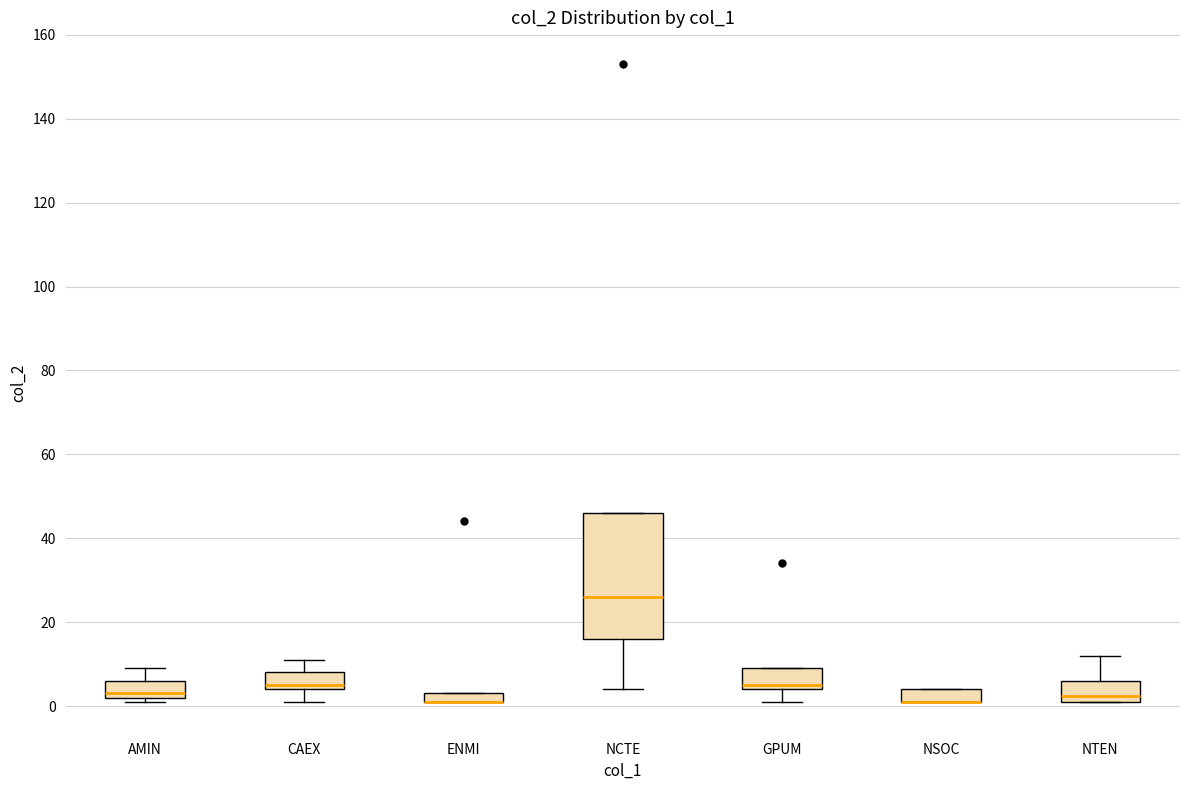

Comparing the boxes themselves (not the whiskers), which one is the tallest?

NCTE